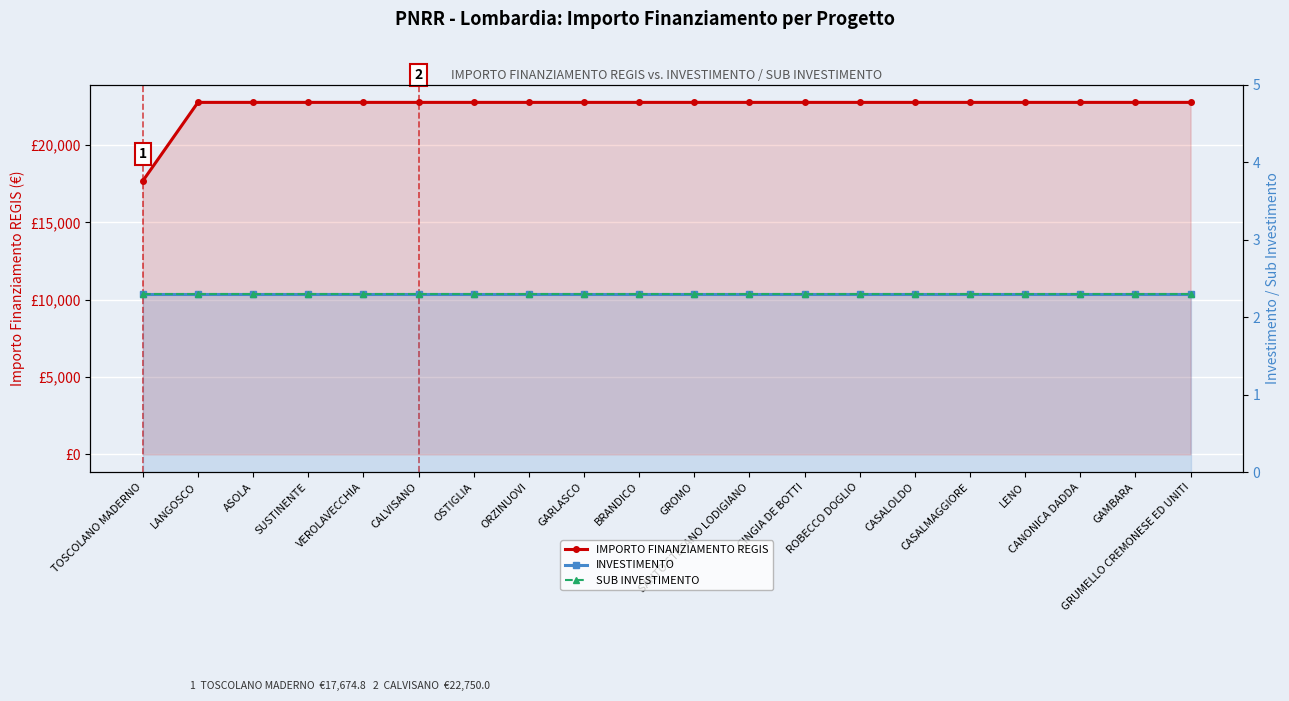

Between GROMO and ROBECCO DOGLIO, which series saw the biggest shift?

IMPORTO FINANZIAMENTO REGIS